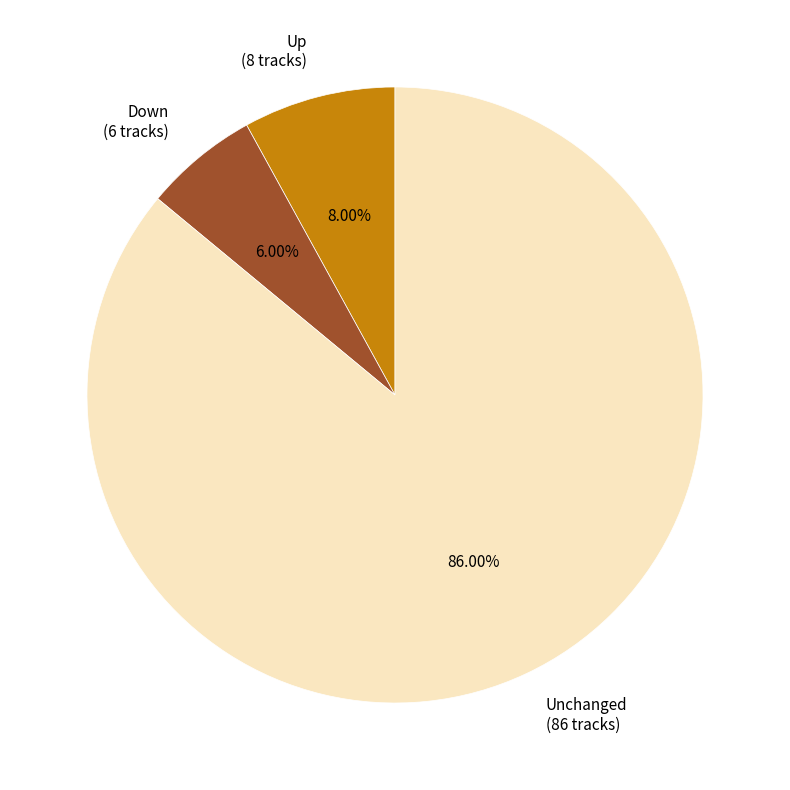

What is the smallest slice in the pie chart?

Down (6 tracks)